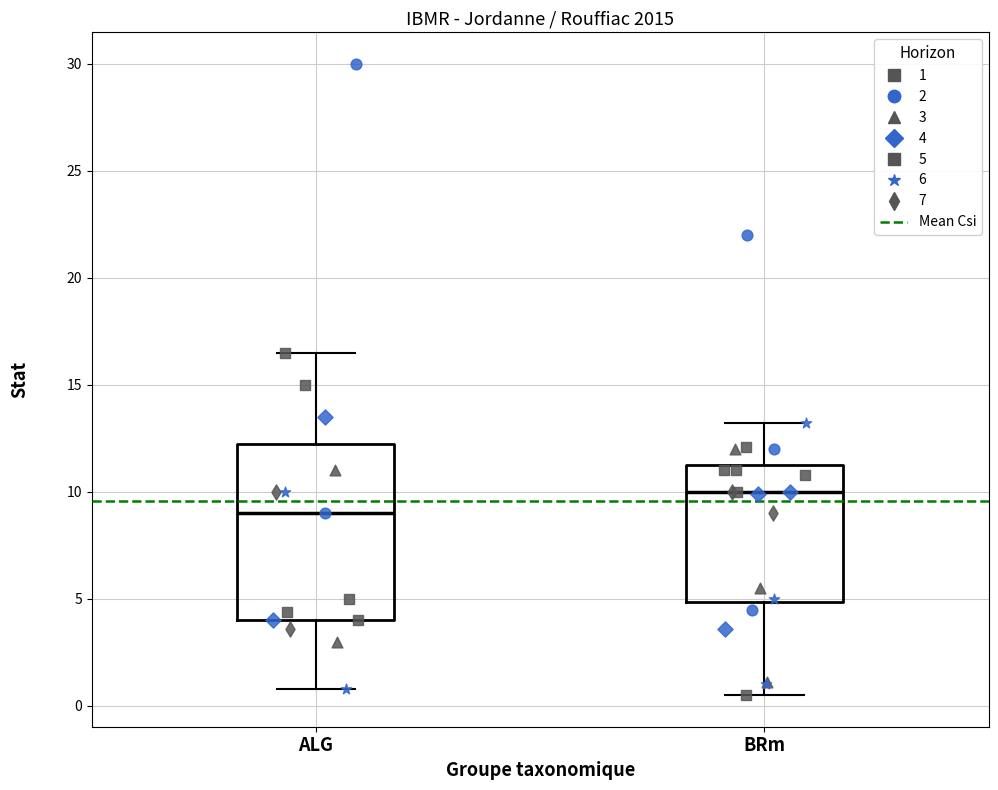

Which box is the tallest, from its lower edge to its upper edge?

ALG